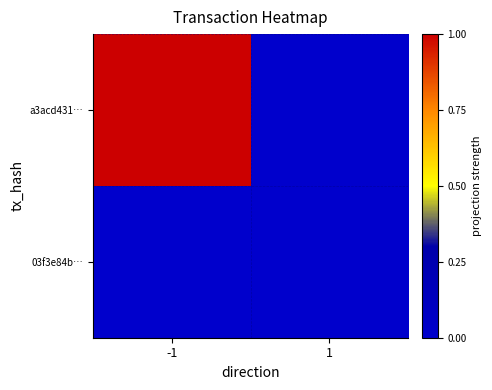

How many categories are shown in the chart?

2